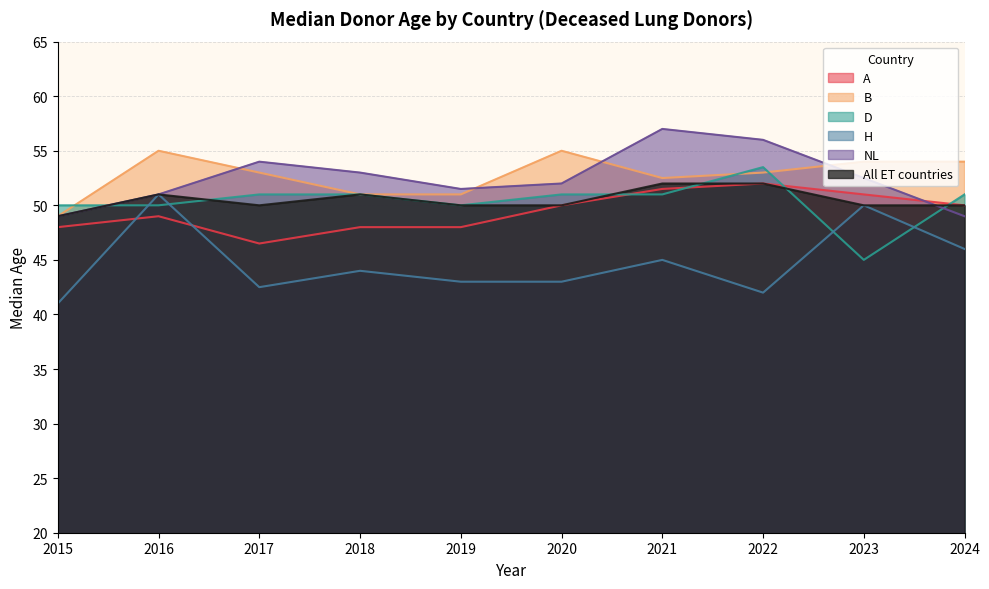

Which label corresponds to the largest value in the chart?

2021